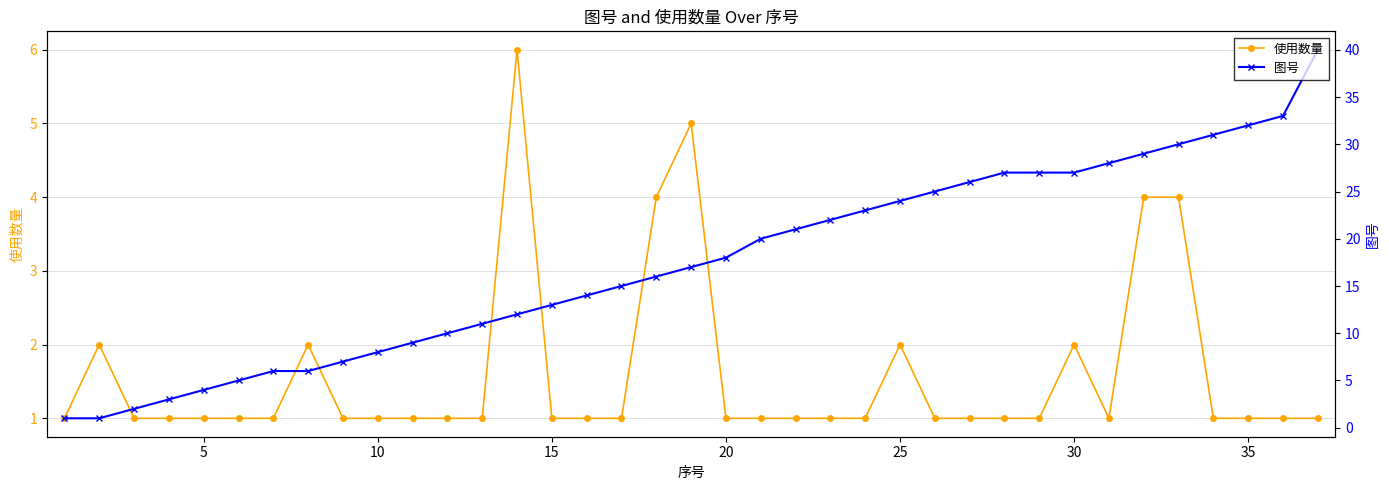

True or false: 图号 has more than 2 interior local peaks.

False